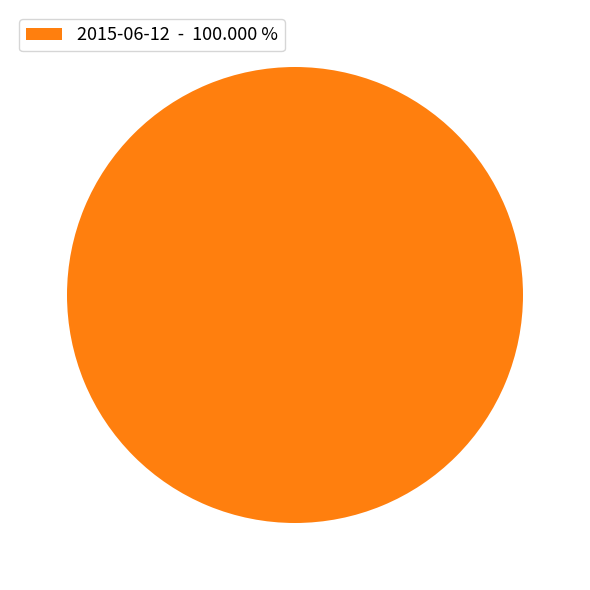

Is there a majority slice in this chart?

Yes